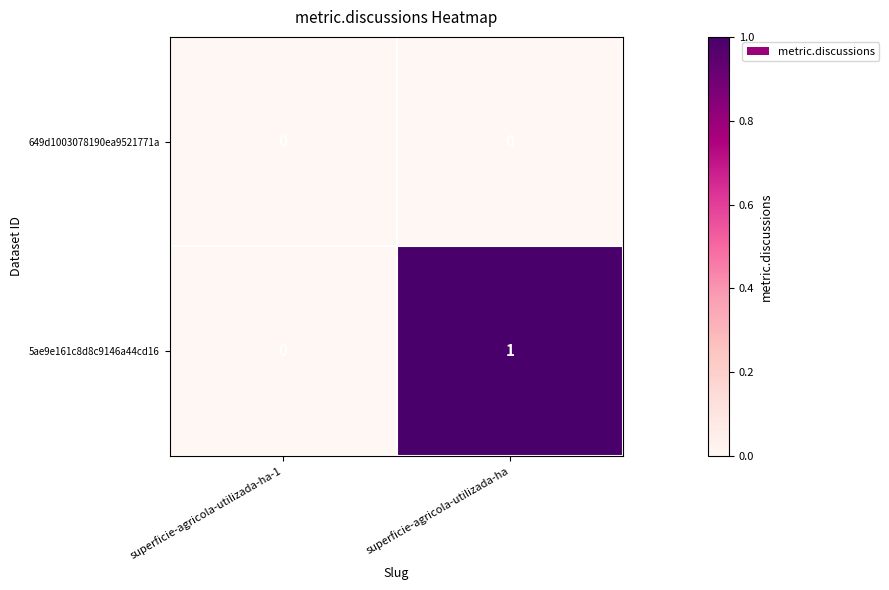

The value of 5ae9e161c8d8c9146a44cd16 at superficie-agricola-utilizada-ha is 1. True or false?

True